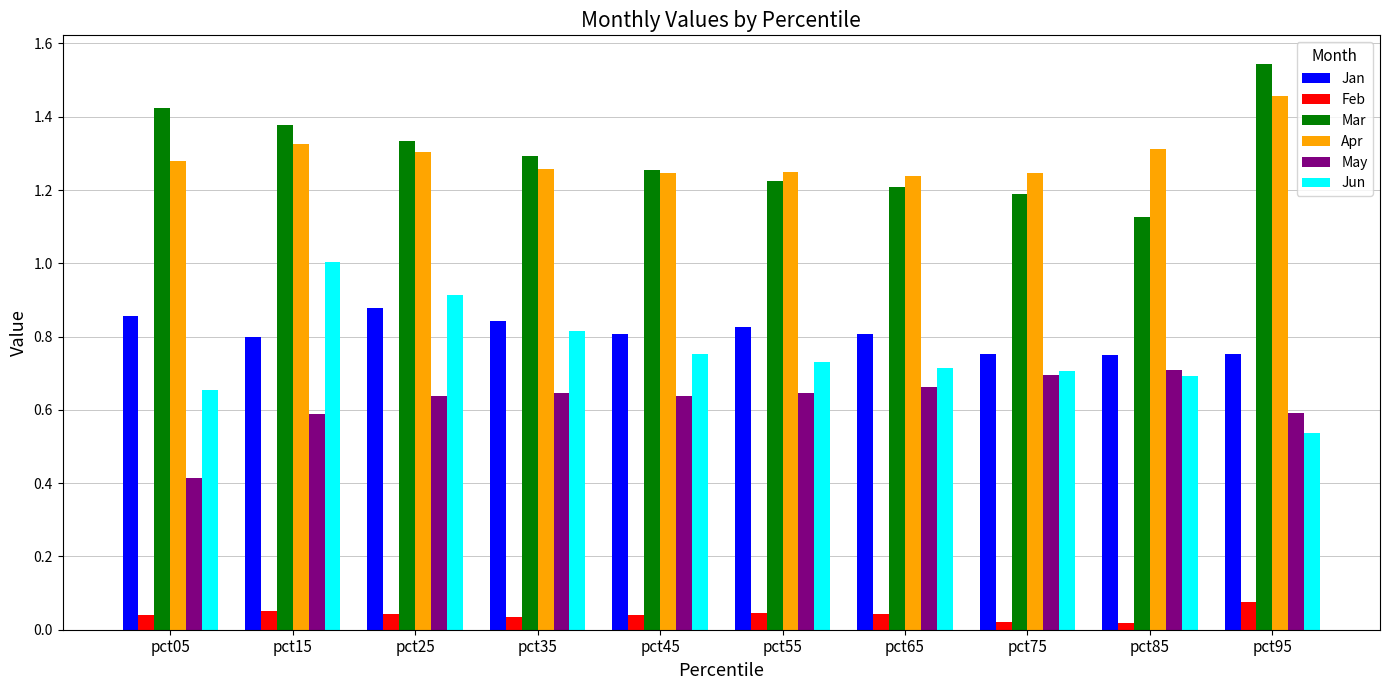

At which label does Jun reach its minimum?

pct95